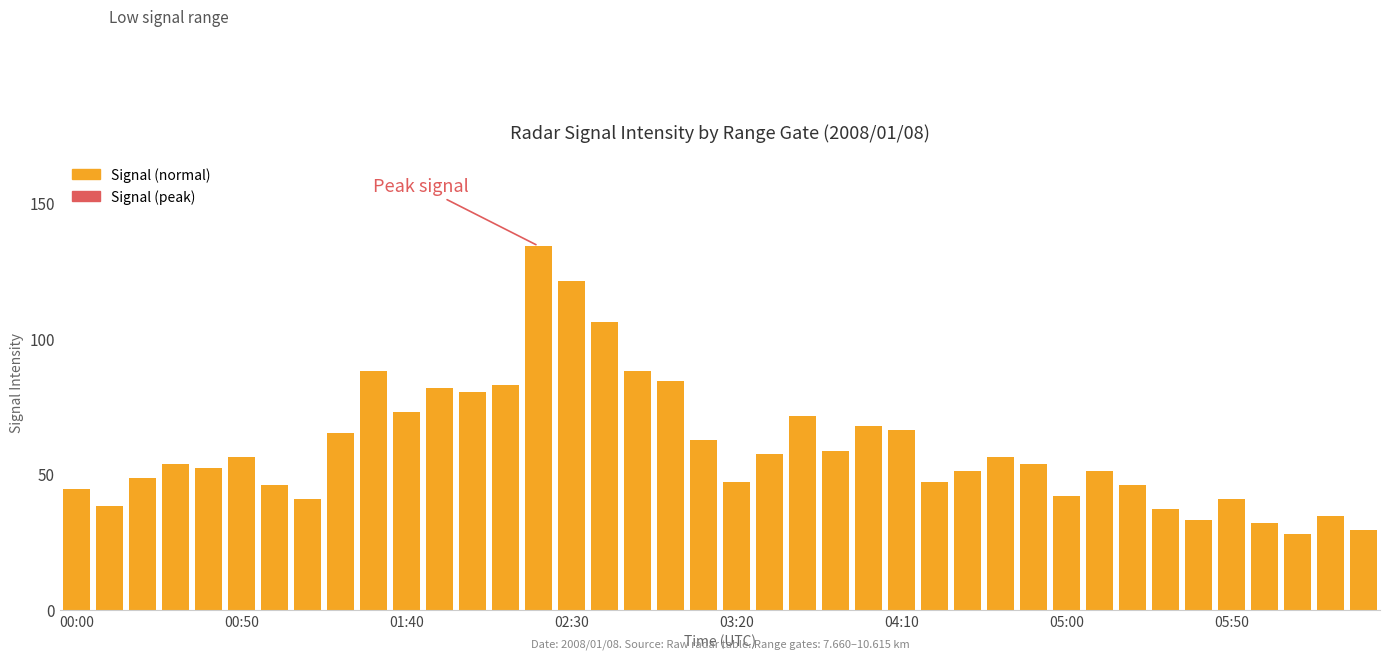

What is the greatest value displayed?

134.1